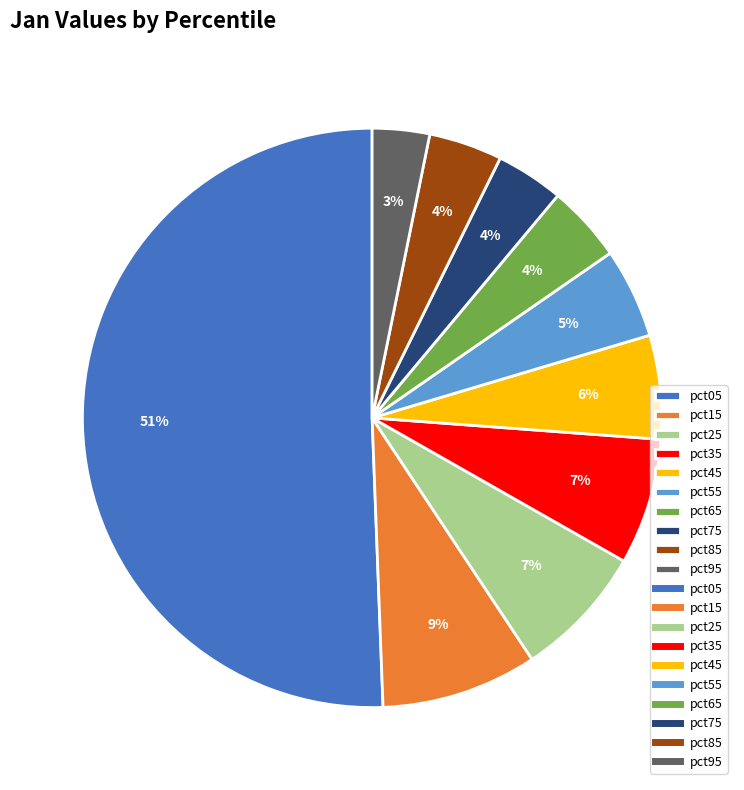

To the nearest percent, what portion does pct45 represent?

6%